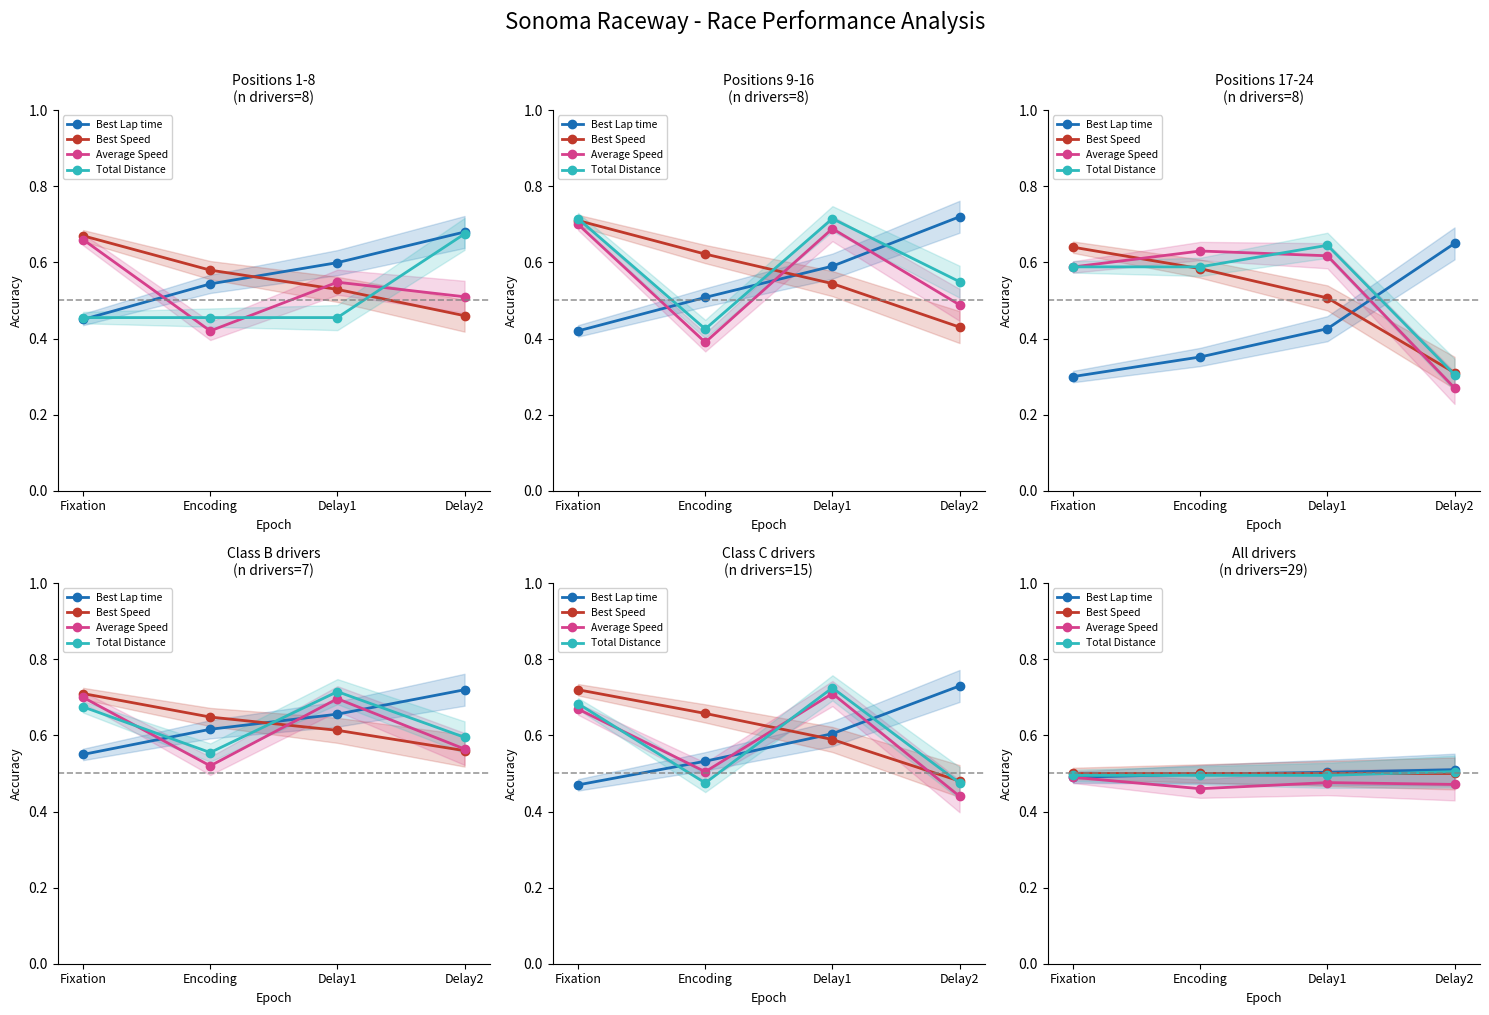

How many Total Distance values are between 0 and 1?

4